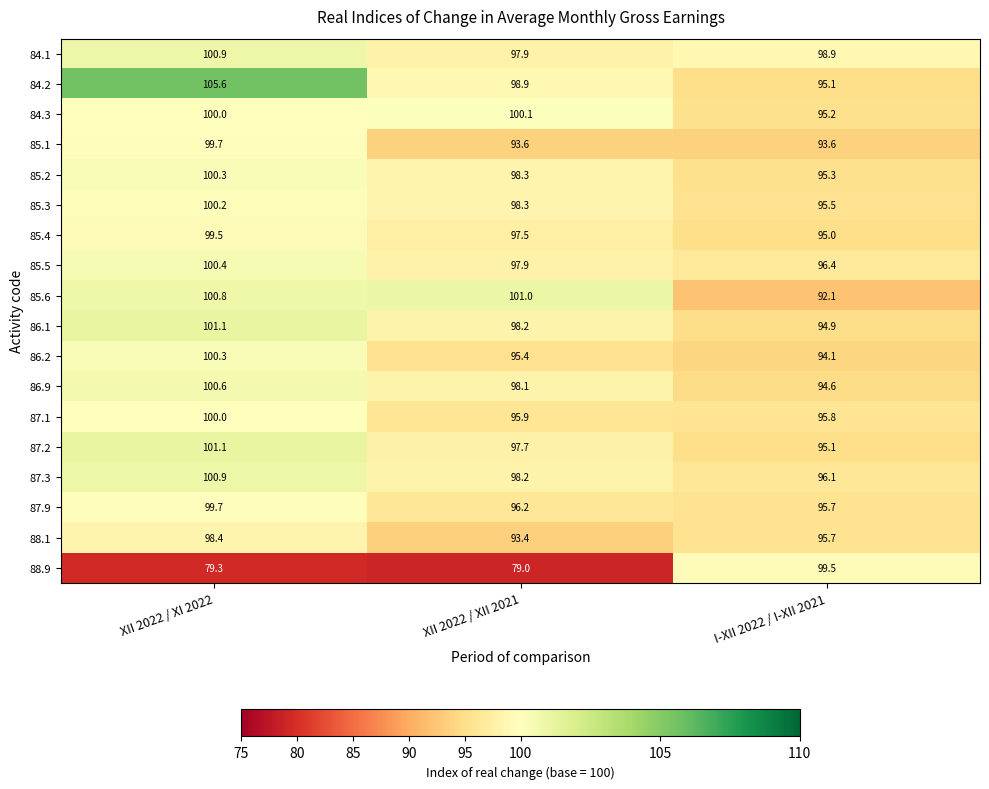

True or false: 84.2 has a value of 98.9 at XII 2022 / XII 2021.

True